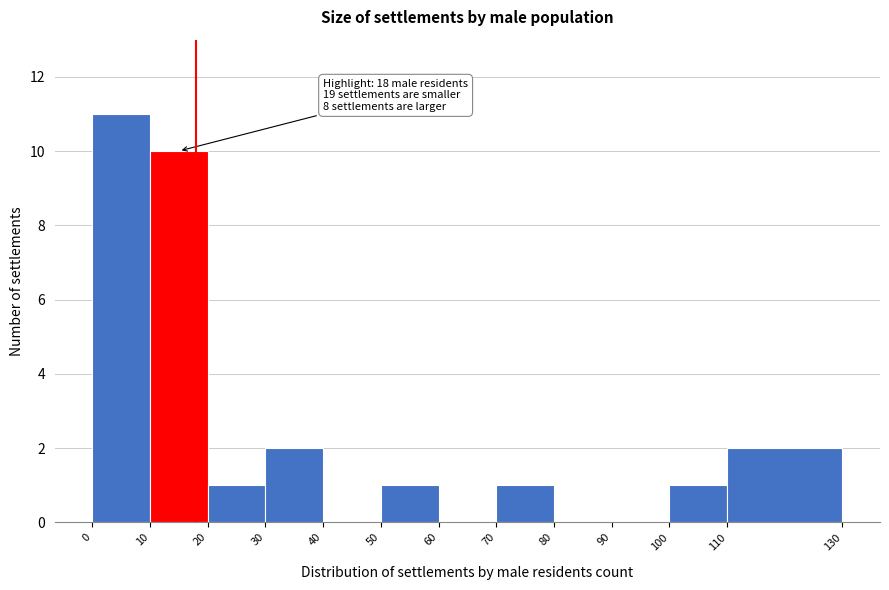

Which range on the x-axis has the tallest bar?

0 to 10